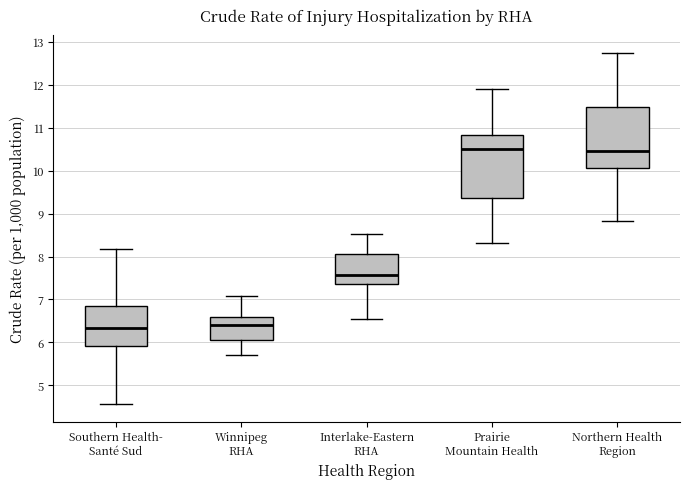

Where does the upper whisker of the box for Northern Health Region end on the y-axis? The values are not printed on the chart, so give them approximately, as read against the axis.

12.7